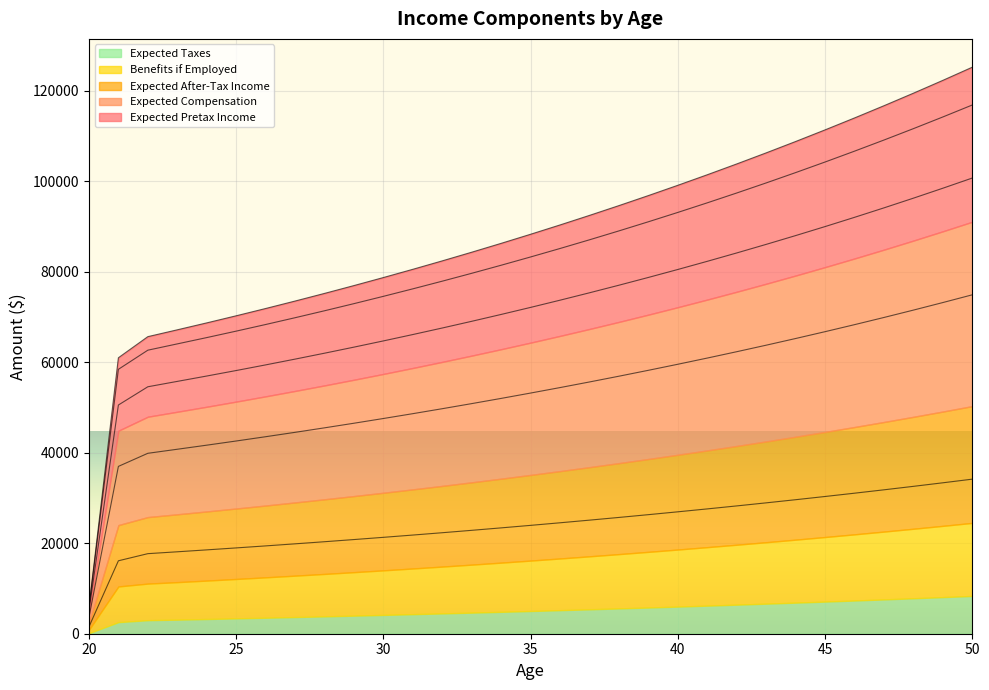

What is the maximum value shown in the chart?

125152.3